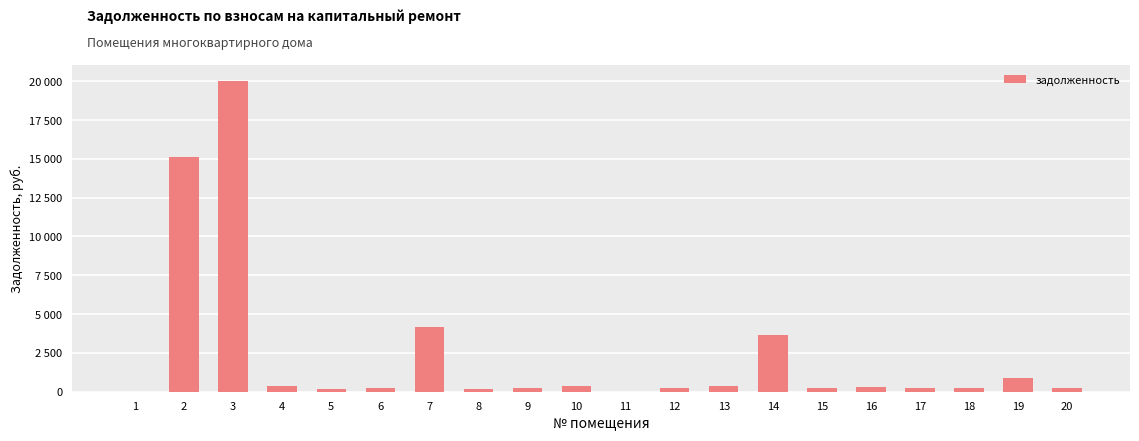

Are the bars horizontal?

No